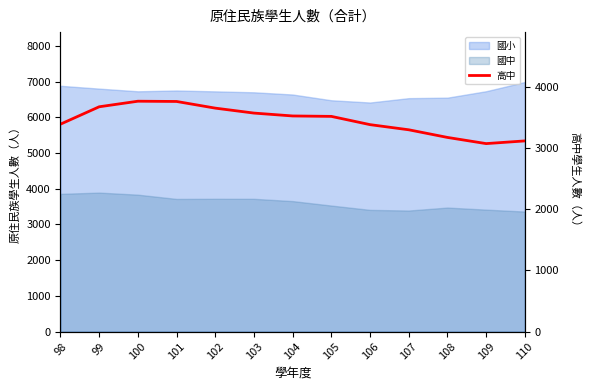

What is the value of the 10th point from the left?

3299